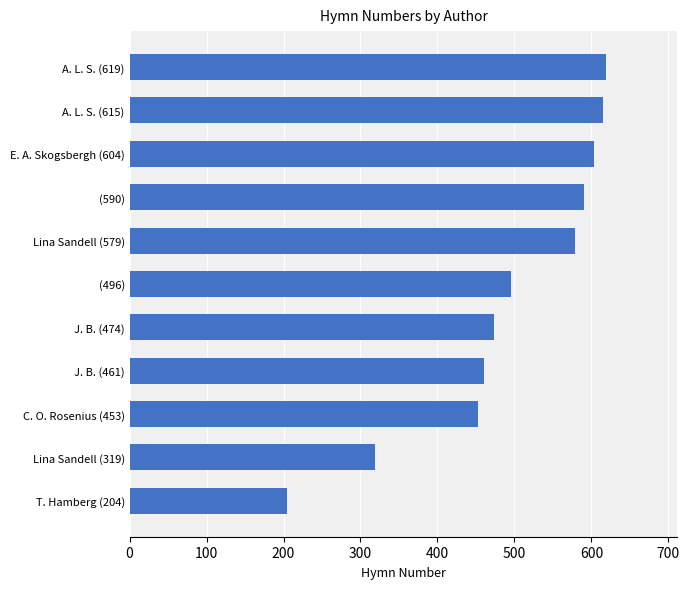

What is the average value?

492